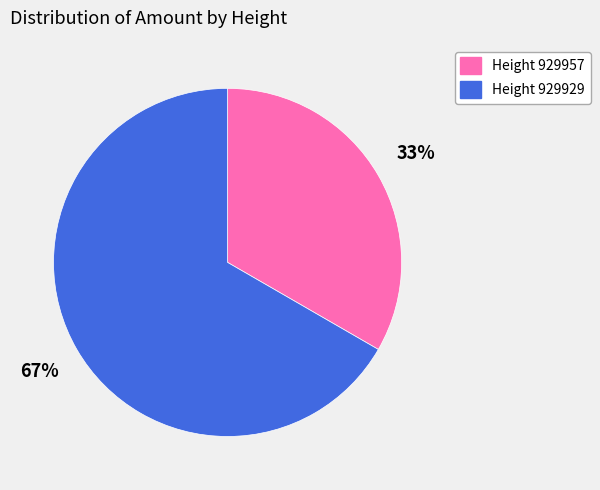

To the nearest percent, what is the average slice percentage?

50%